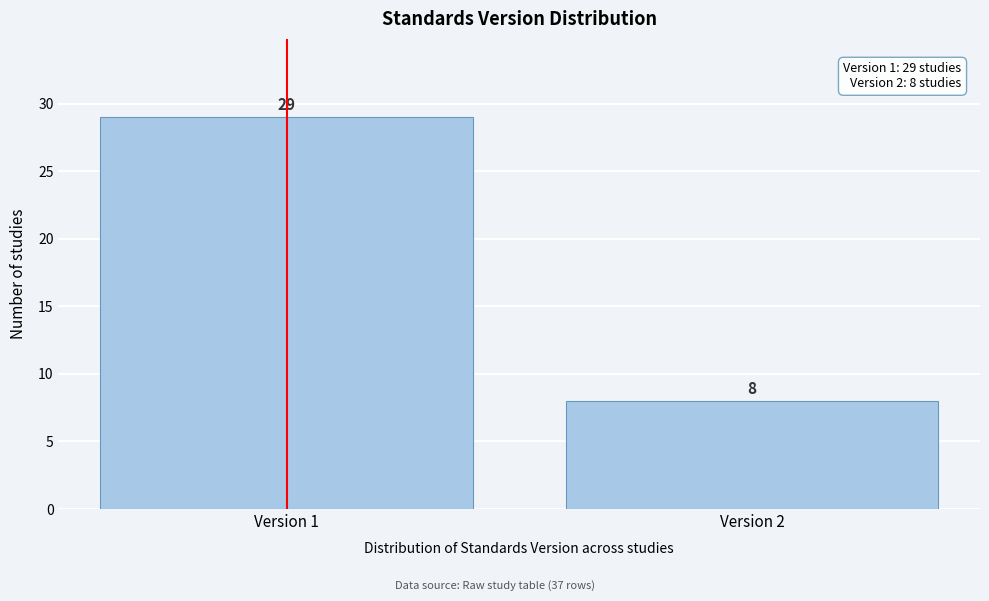

Reading left to right, list all the values displayed in this chart.

Version 1=29	Version 2=8